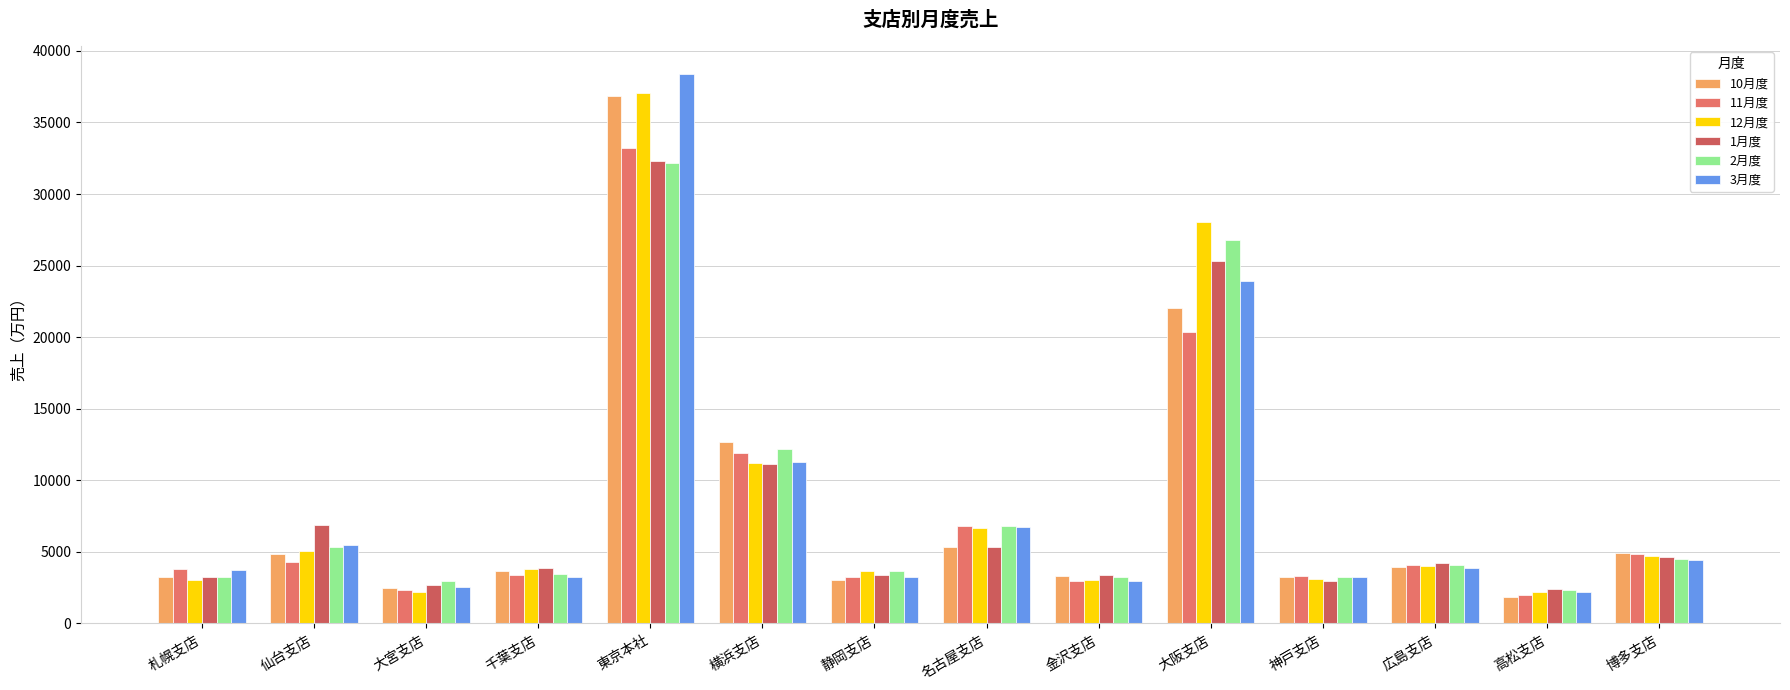

What is the spread (max minus min) of values at 横浜支店?

1569